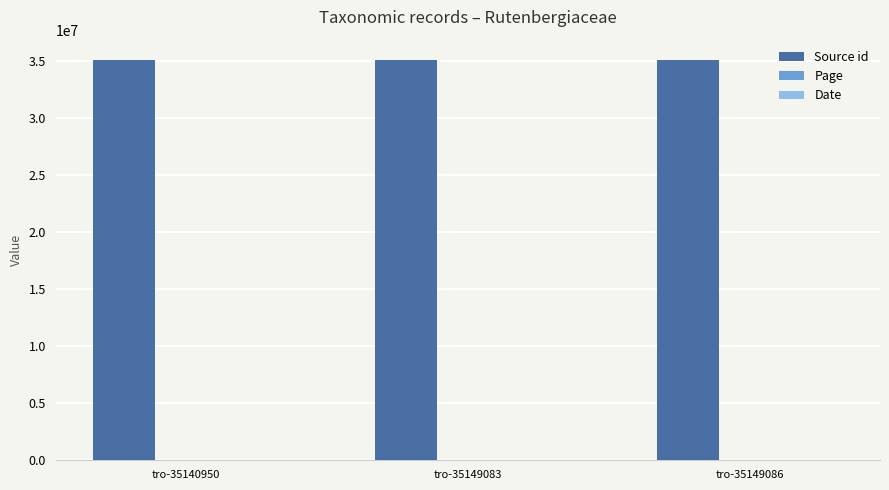

The Source id series shows 16893465 at tro-35149086. True or false?

False